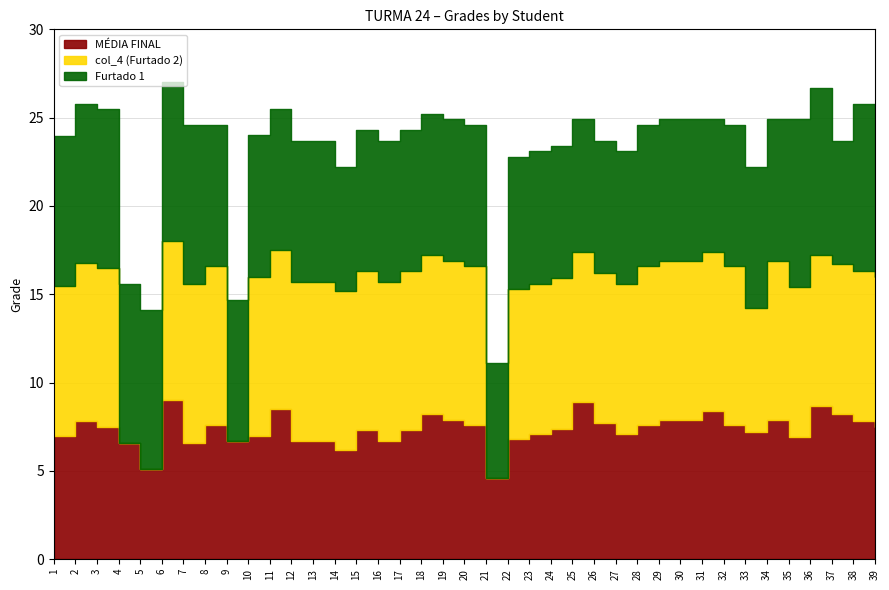

Is the value of Furtado 1 at 19 greater than the value of MÉDIA FINAL at 30?

Yes